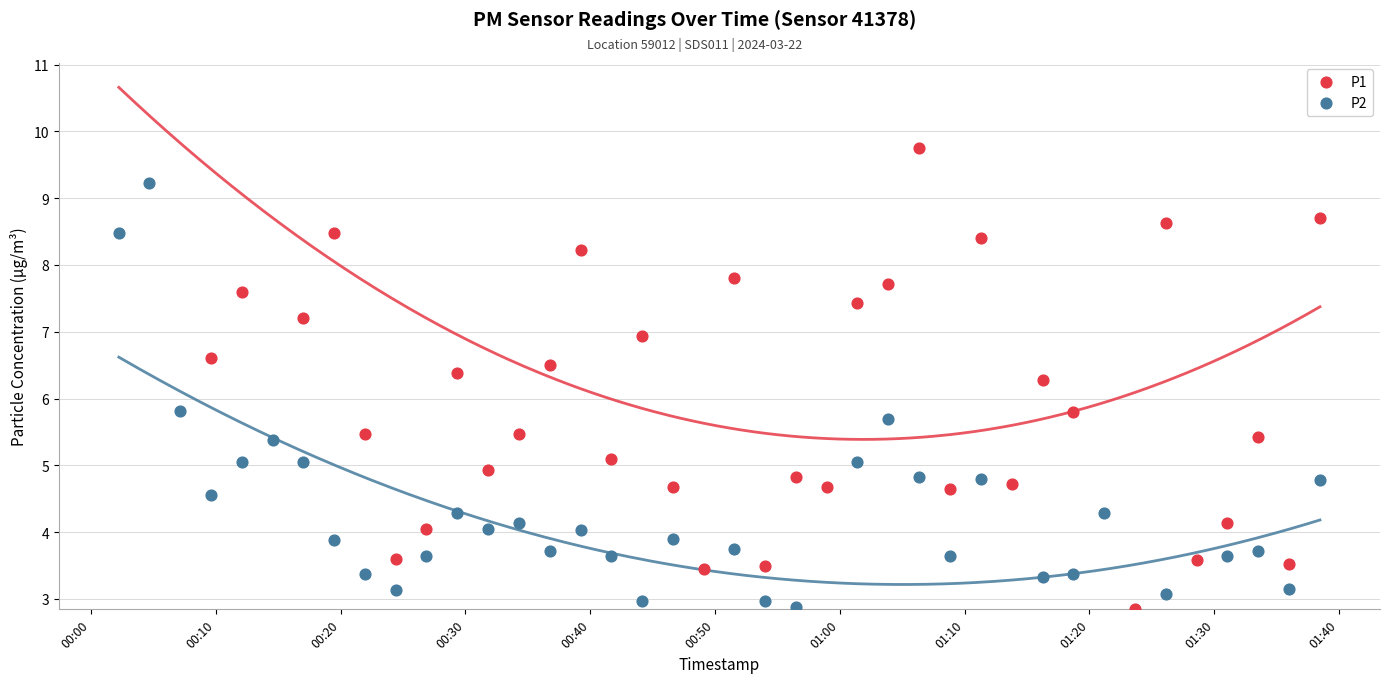

What are all the series names shown in the legend?

P1, P2